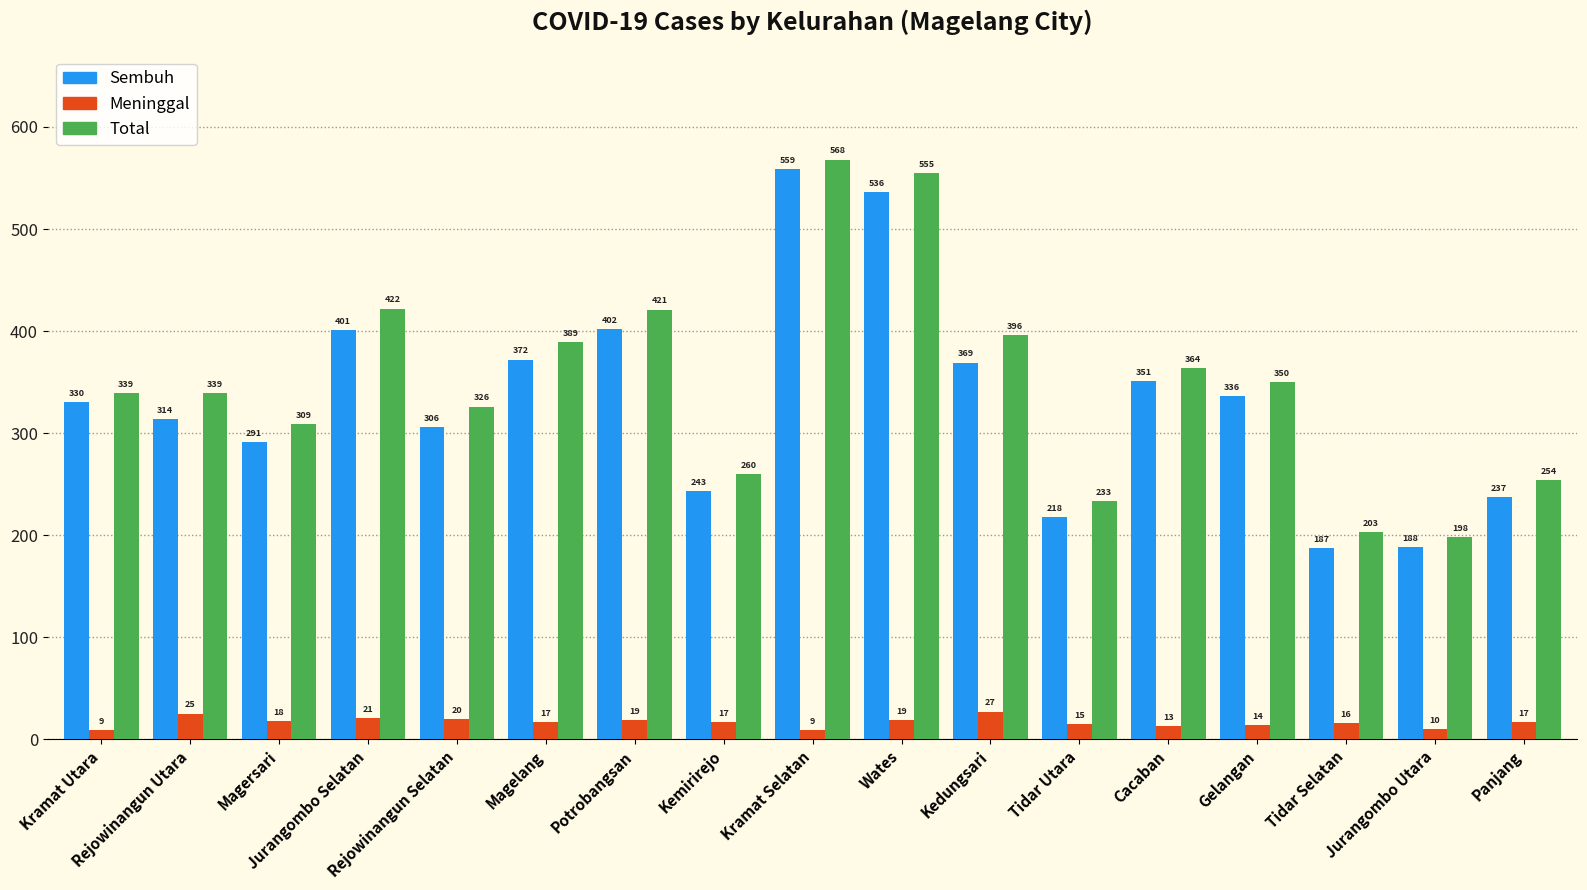

Reading right to left, what are all the values shown in this chart?

Sembuh: 237	188	187	336	351	218	369	536	559	243	402	372	306	401	291	314	330
Meninggal: 17	10	16	14	13	15	27	19	9	17	19	17	20	21	18	25	9
Total: 254	198	203	350	364	233	396	555	568	260	421	389	326	422	309	339	339